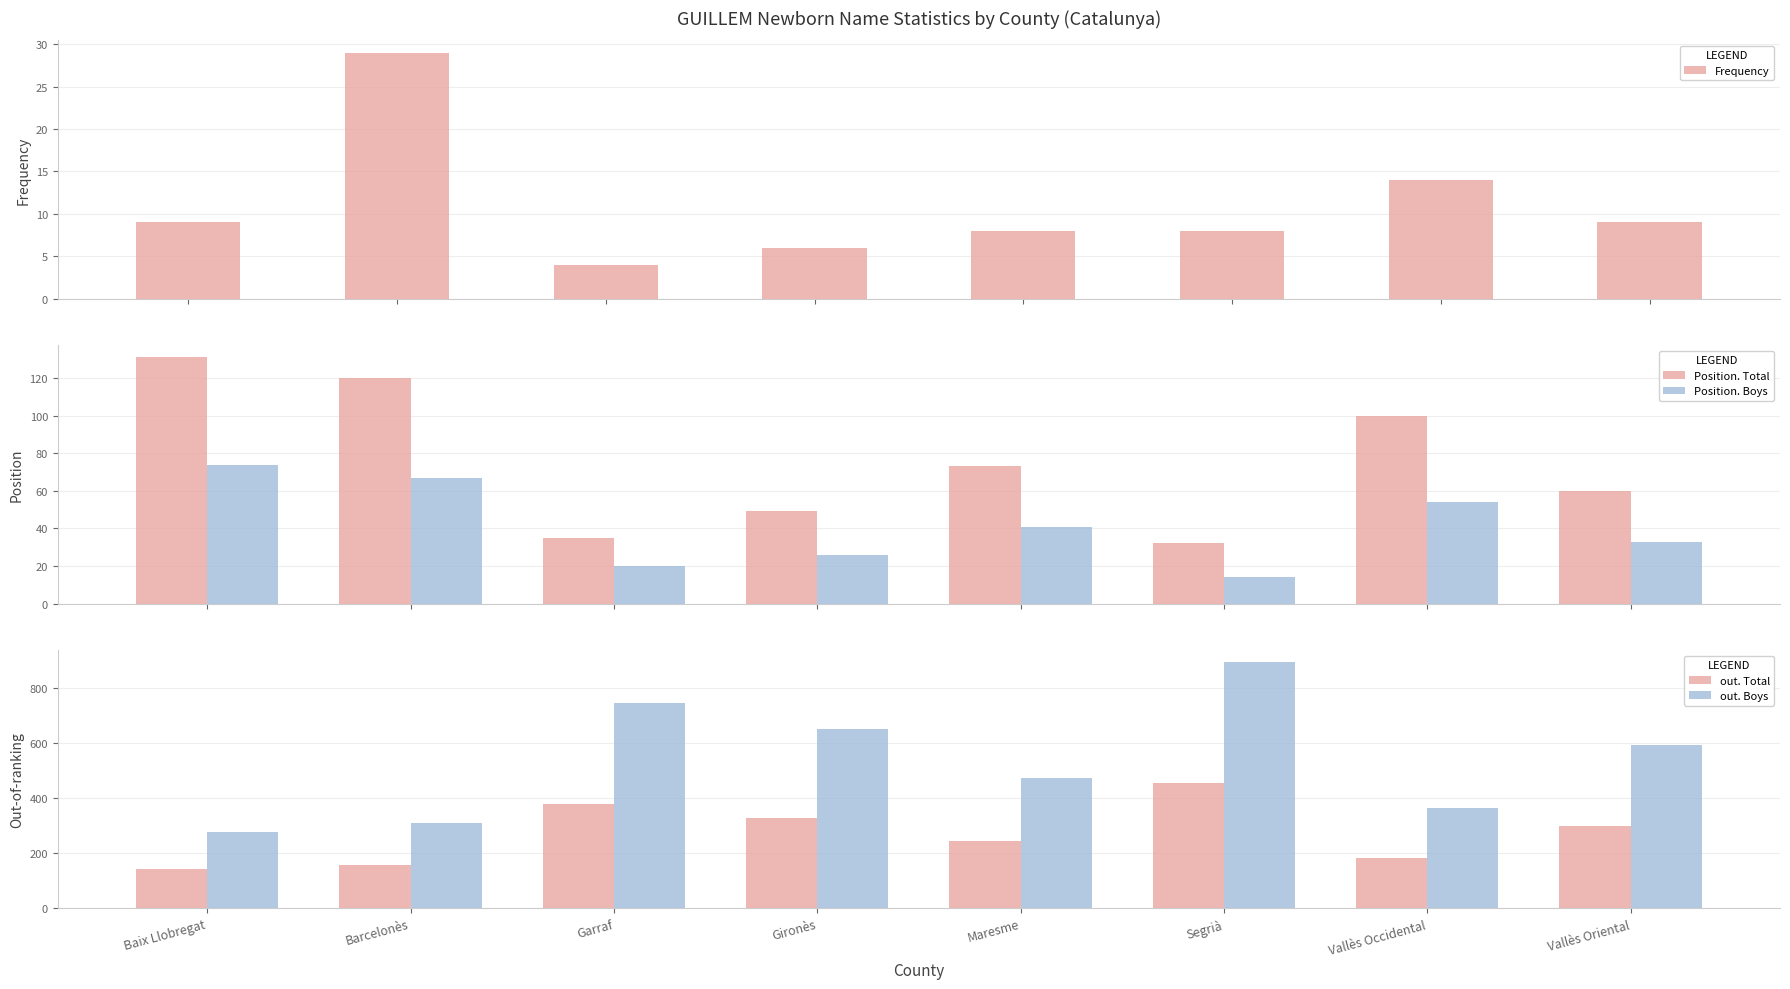

Rank the categories by Position. Boys value from highest to lowest.

Baix Llobregat, Barcelonès, Vallès Occidental, Maresme, Vallès Oriental, Gironès, Garraf, Segrià